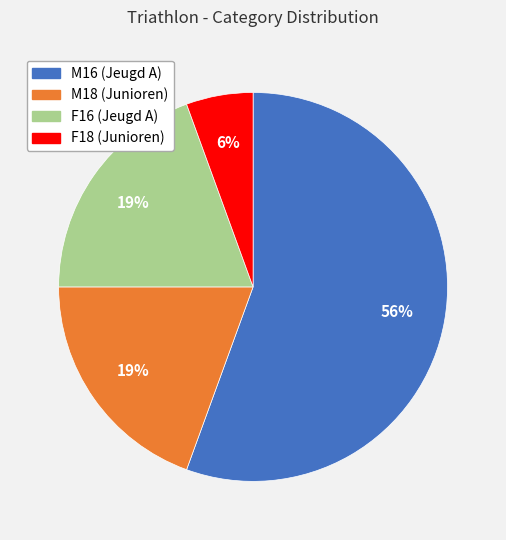

To the nearest percent, what percentage of the pie is F18 (Junioren)?

6%